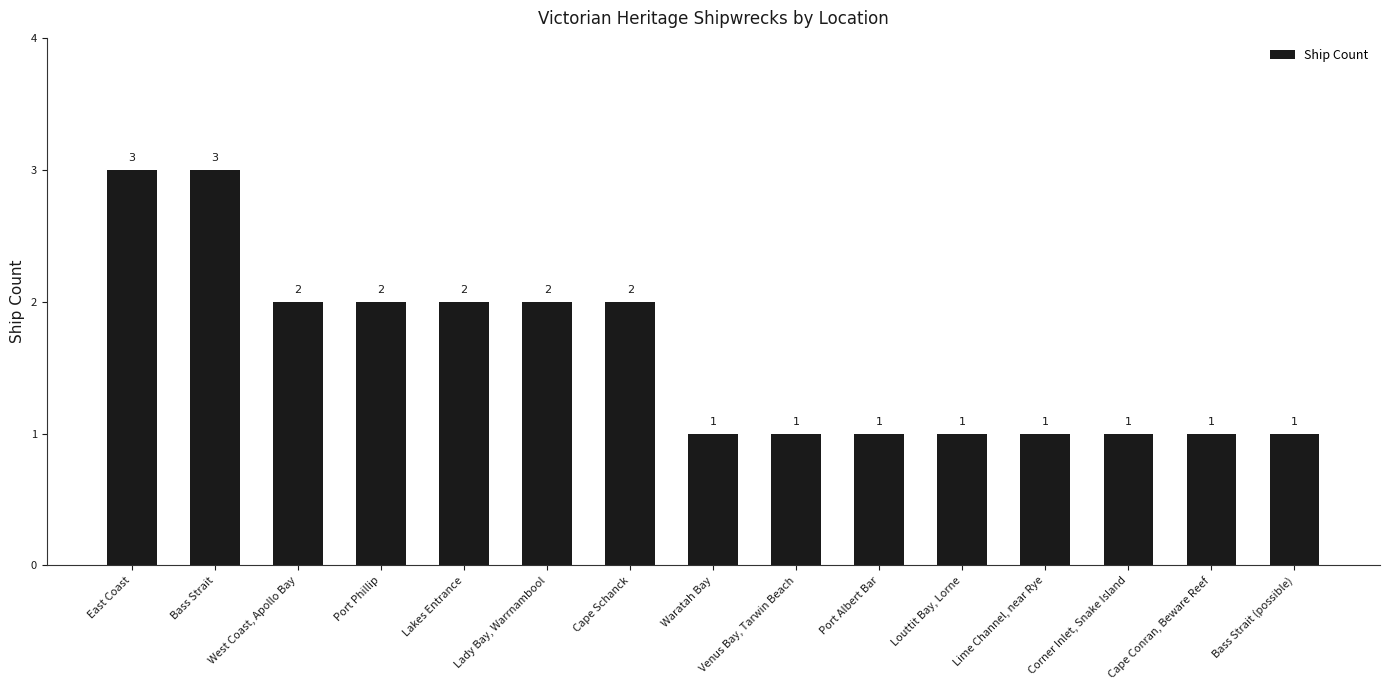

True or false: the data shows 2 at Lakes Entrance.

True